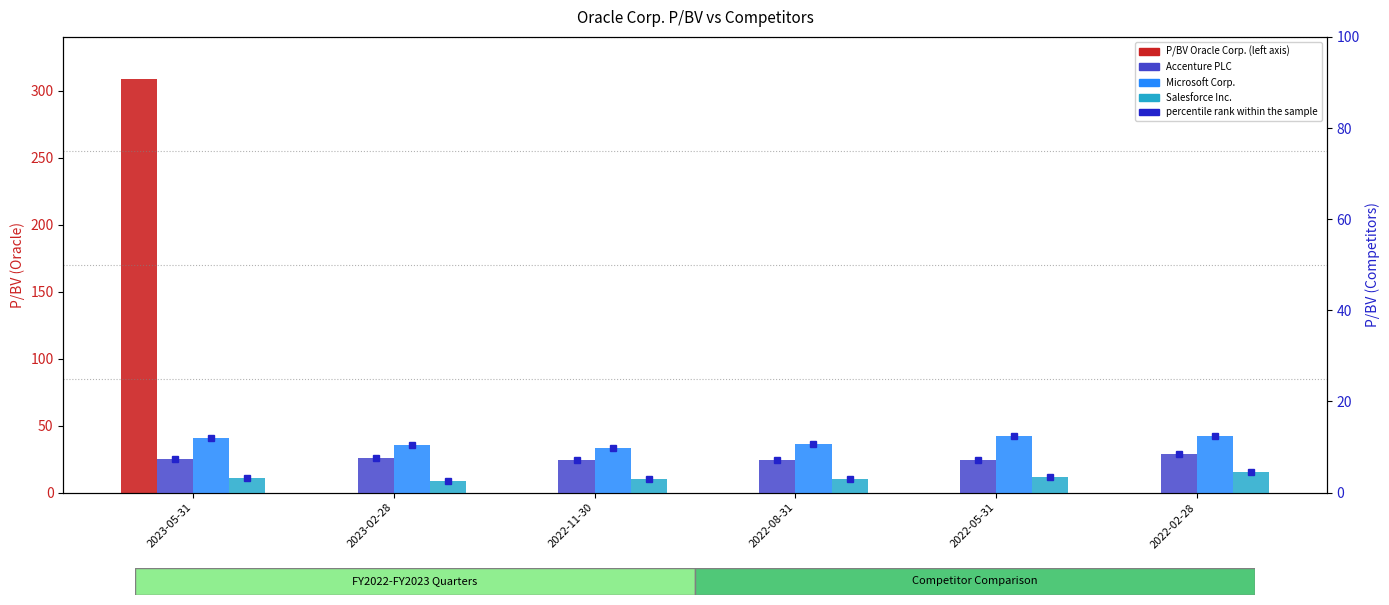

Reading left to right, transcribe all the data shown in this chart.

P/BV Oracle Corp.: 2023-05-31=308.7	2023-02-28=0.0	2022-11-30=0.0	2022-08-31=0.0	2022-05-31=0.0	2022-02-28=0.0
Accenture PLC: 2023-05-31=7.4	2023-02-28=7.7	2022-11-30=7.2	2022-08-31=7.3	2022-05-31=7.1	2022-02-28=8.5
Microsoft Corp.: 2023-05-31=11.9	2023-02-28=10.5	2022-11-30=9.8	2022-08-31=10.8	2022-05-31=12.4	2022-02-28=12.4
Salesforce Inc.: 2023-05-31=3.1	2023-02-28=2.5	2022-11-30=2.9	2022-08-31=3.0	2022-05-31=3.4	2022-02-28=4.5